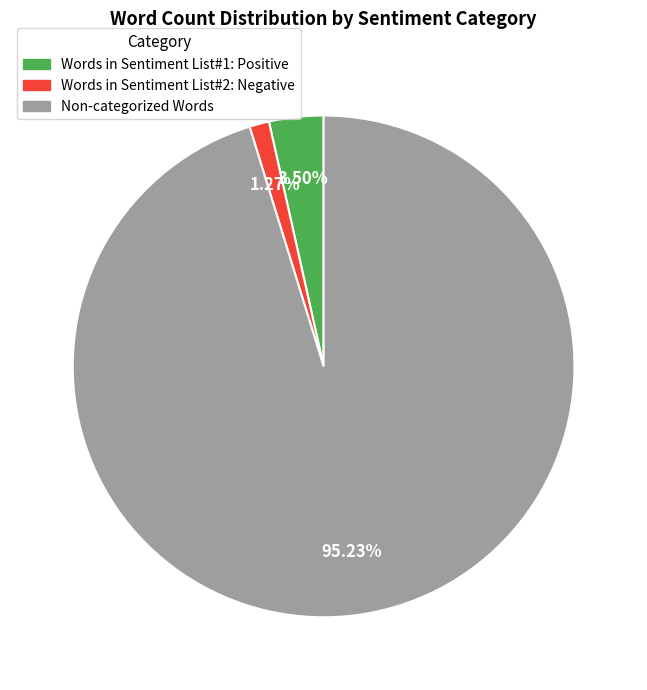

Between Words in Sentiment List#2: Negative and Non-categorized Words, which is larger?

Non-categorized Words